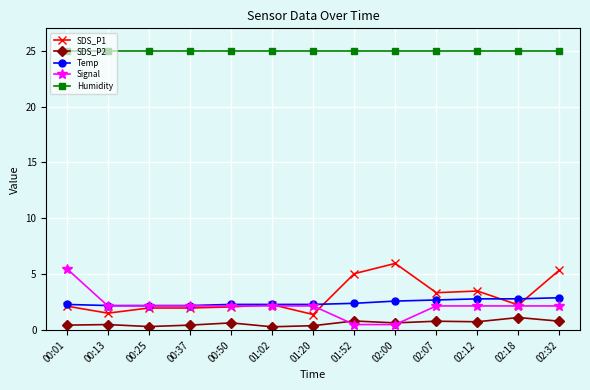

What is the spread (max minus min) of values at 02:18?

23.8